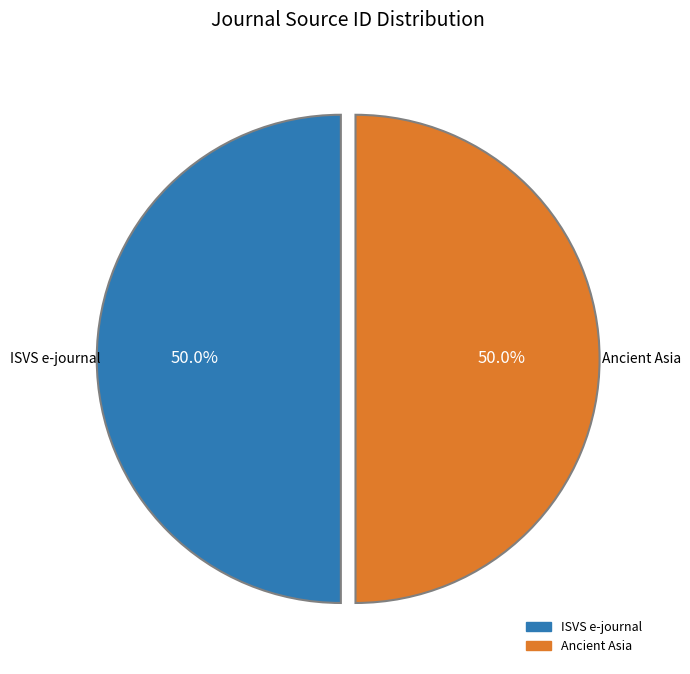

What is the ratio of the value at Ancient Asia to the value at ISVS e-journal?

1.0